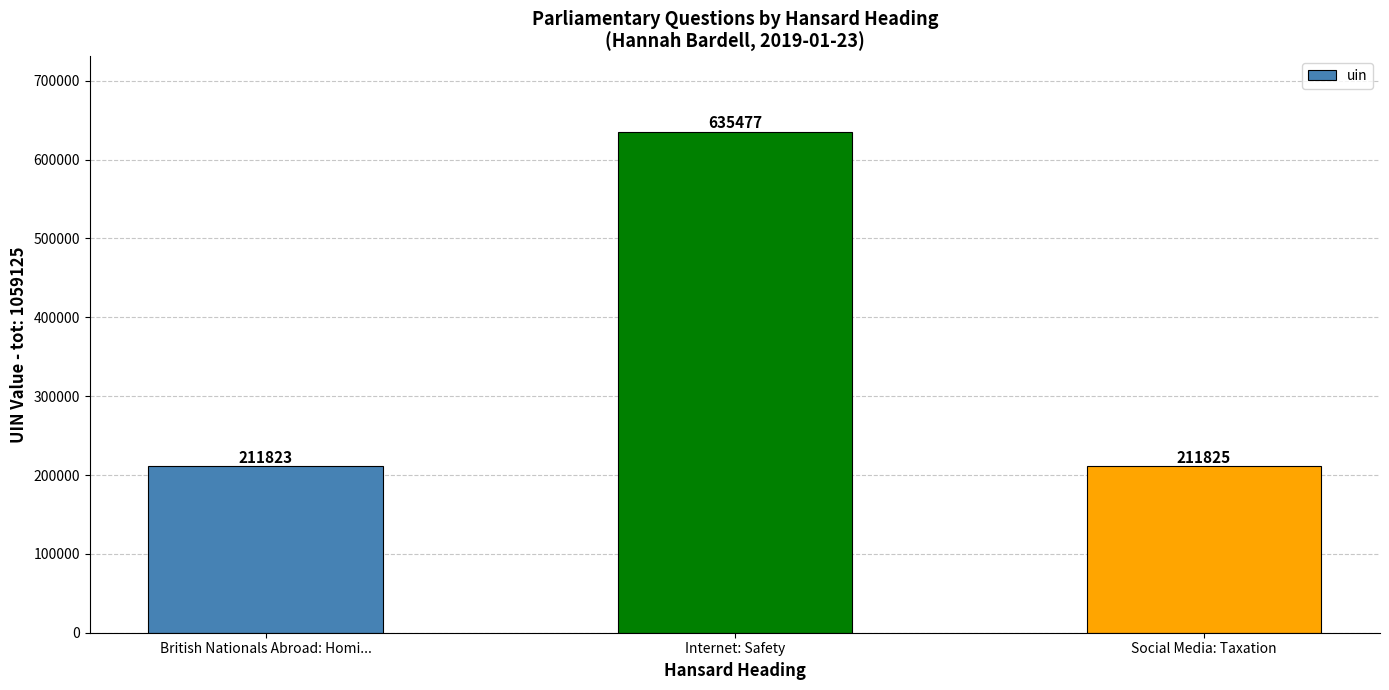

What is the sum of all values?

1059125